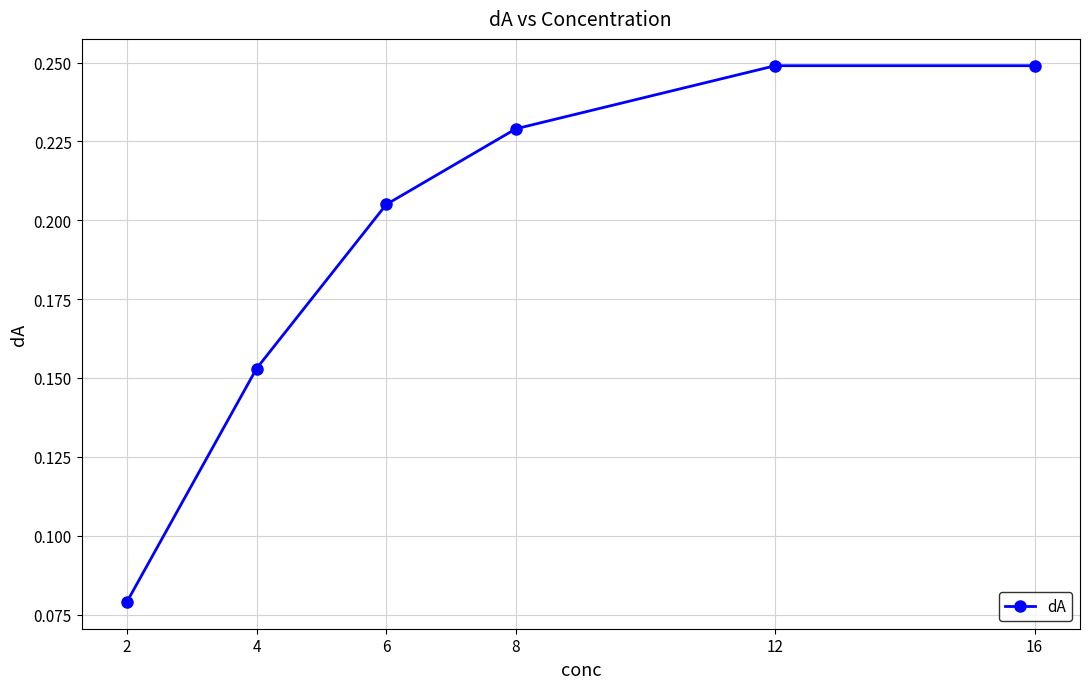

How many values are between 0 and 1?

6